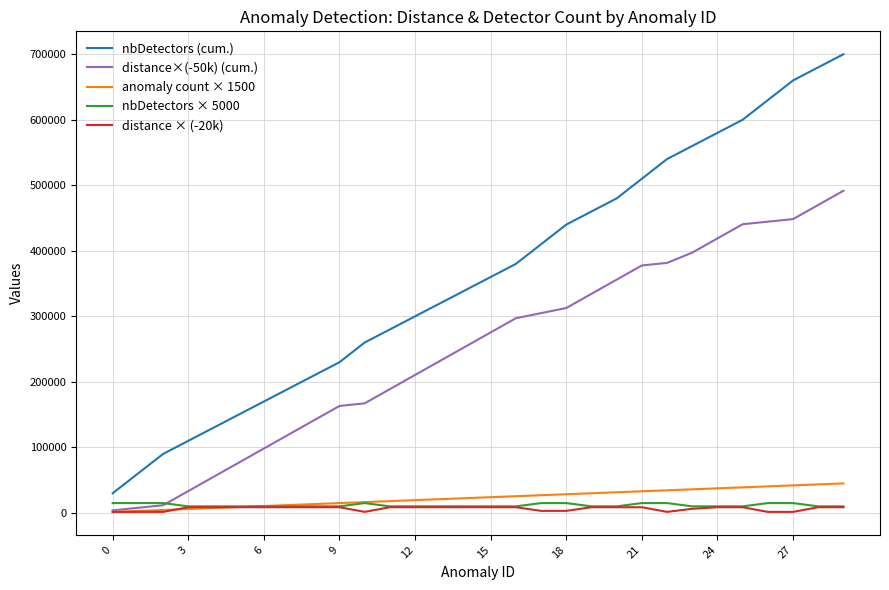

True or false: distance × (-20k) and nbDetectors (cum.) intersect in this chart.

False